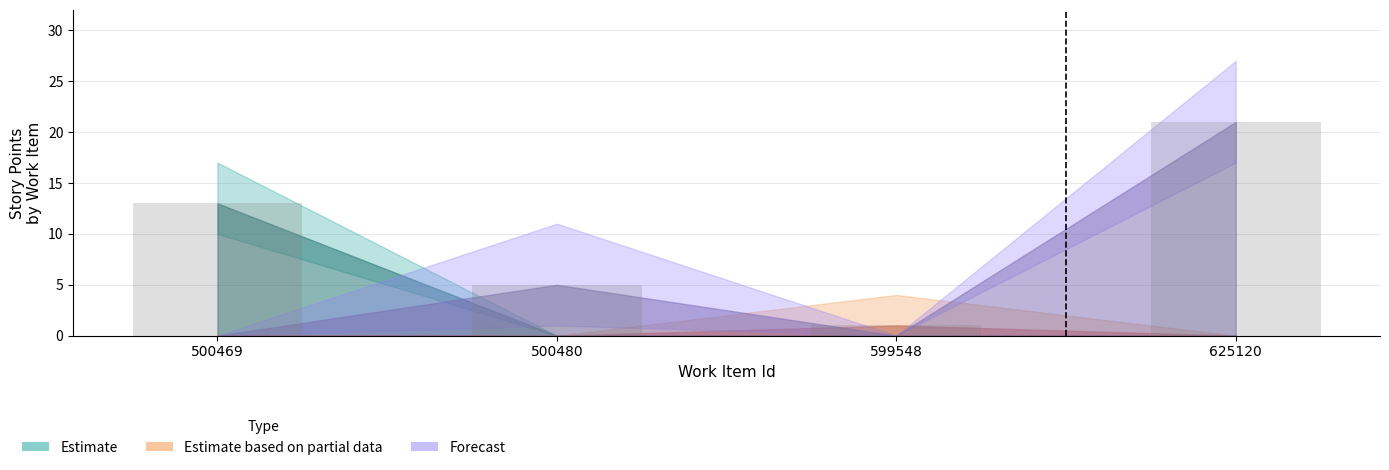

The value at 500480 is 8. True or false?

False